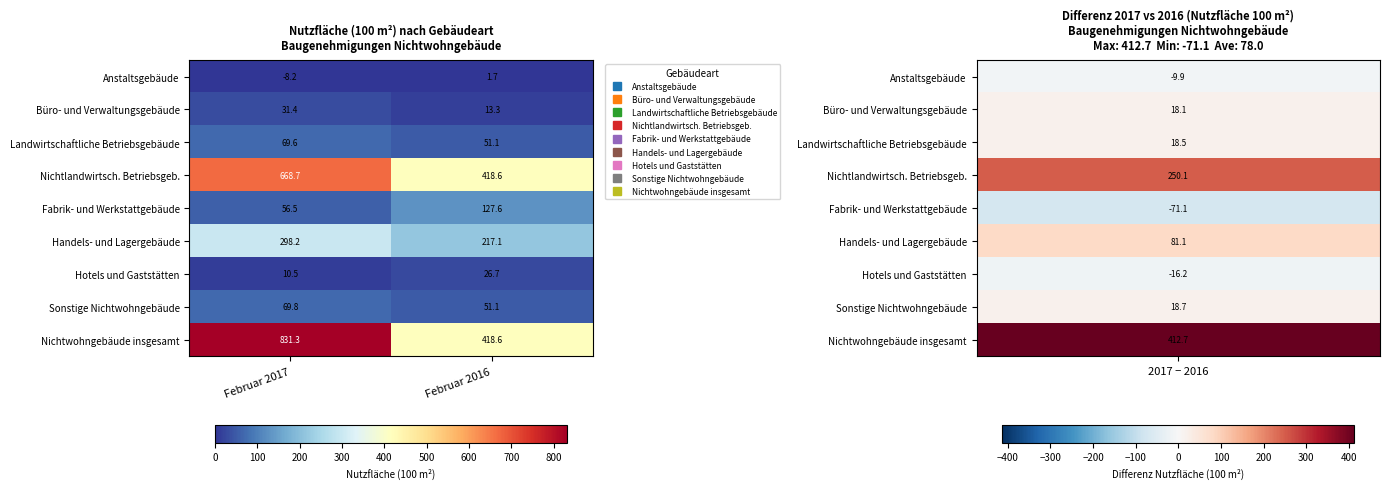

What is the sum of all Sonstige Nichtwohngebäude values?

120.9